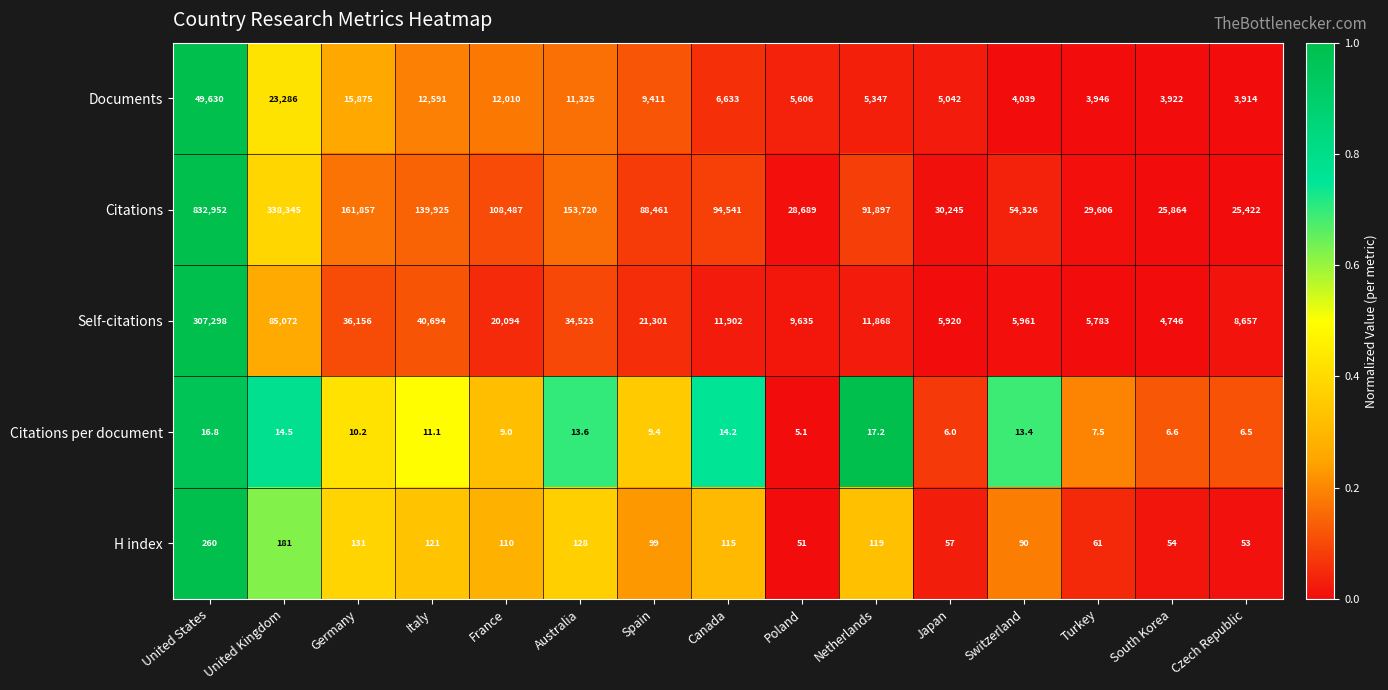

How many distinct data groups are displayed?

5